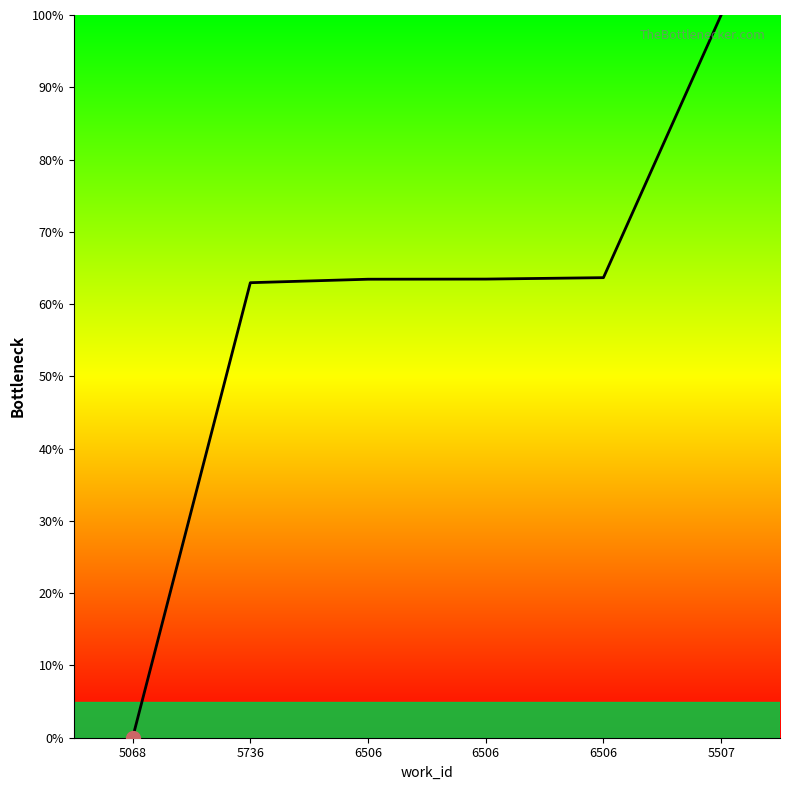

What is the difference between the values at 6506 and 5507?

36.5